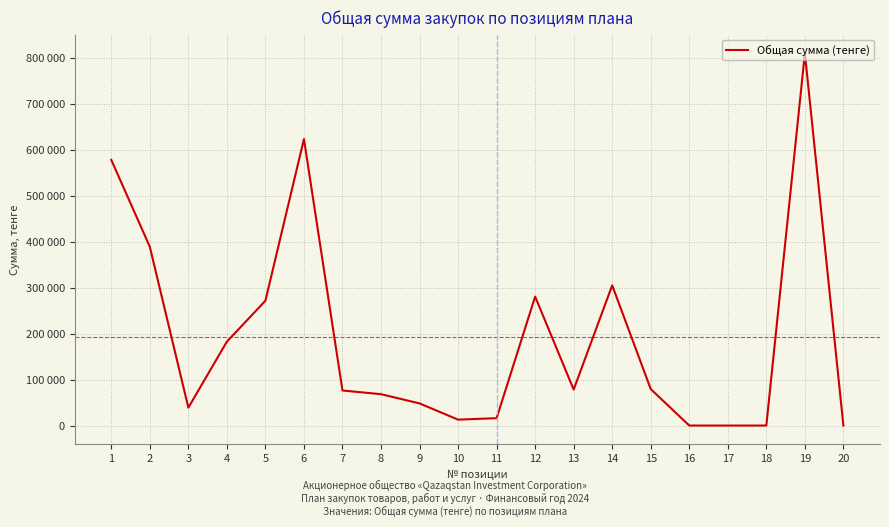

What is the difference between the values at 12 and 6?

343151.8